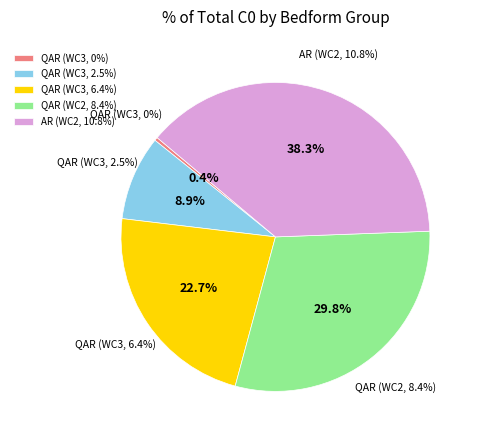

How many slices are in this pie chart?

5